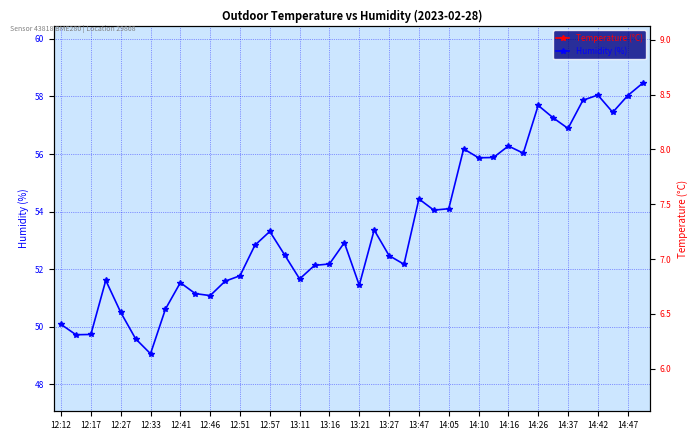

How many interior local valleys does the Humidity (%) series have?

11